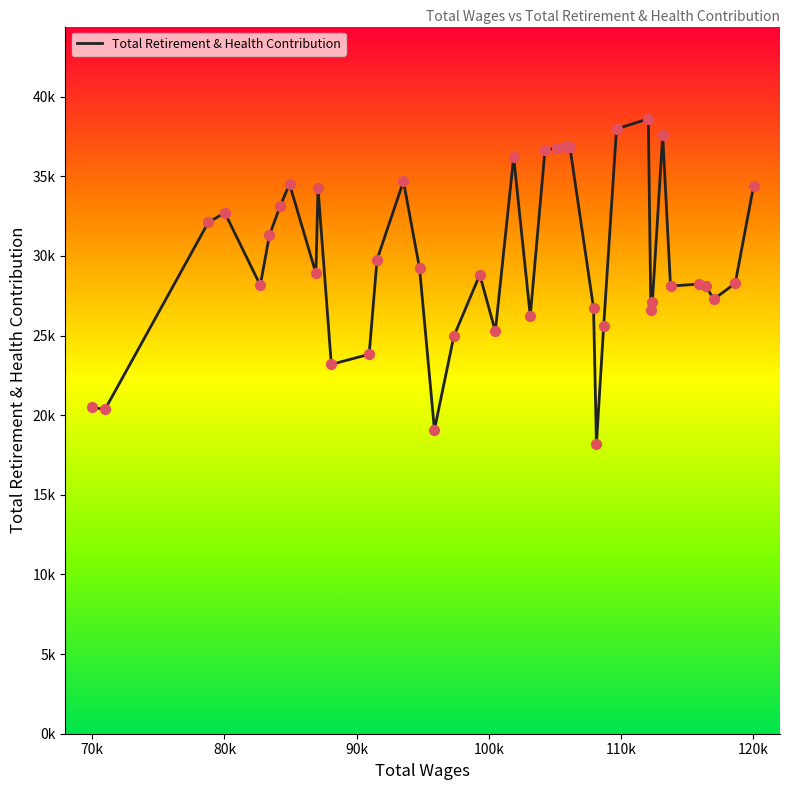

Is this an area chart (filled region under the line)?

No